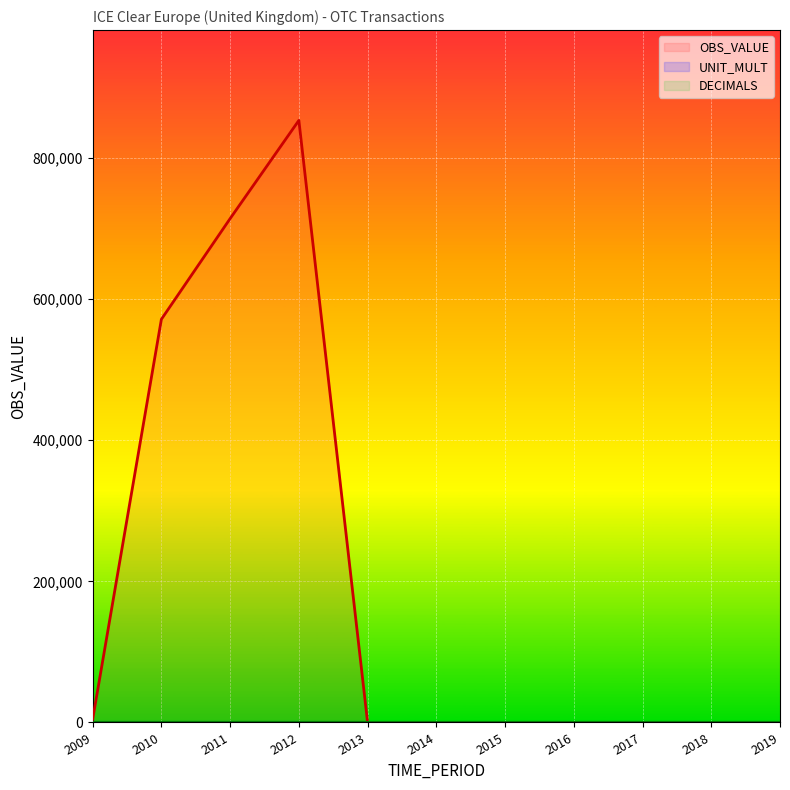

After their last crossing, which series has the higher values: UNIT_MULT or OBS_VALUE?

UNIT_MULT